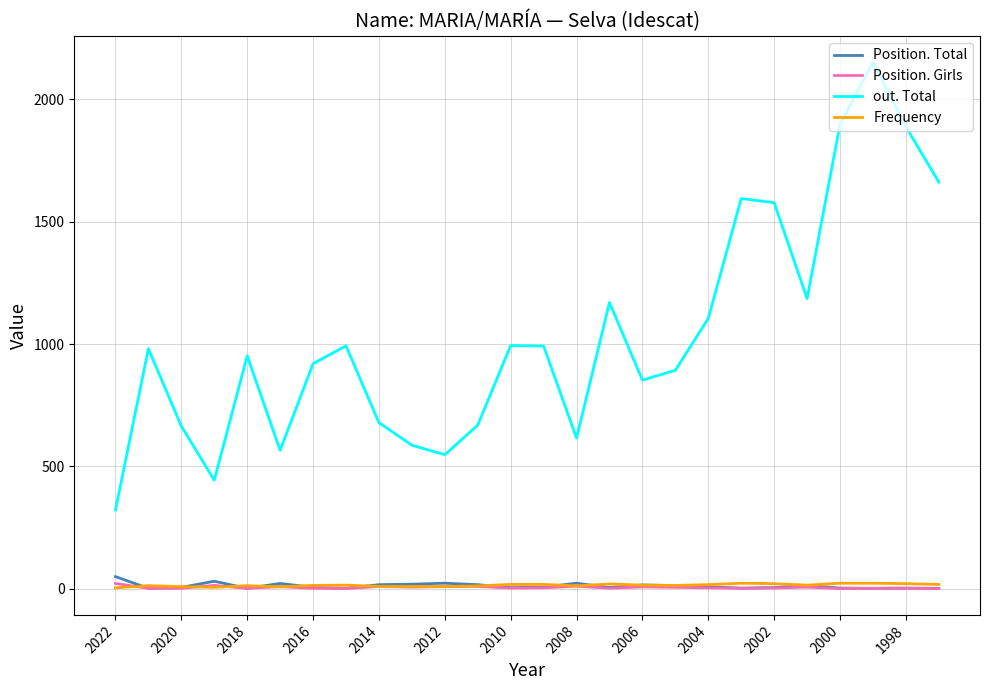

True or false: Frequency and out. Total intersect in this chart.

False